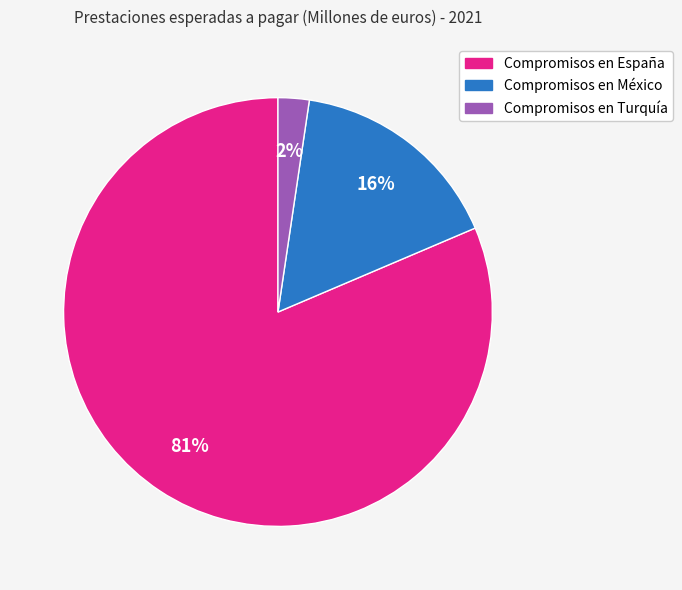

To the nearest percent, what is the average slice percentage?

33%